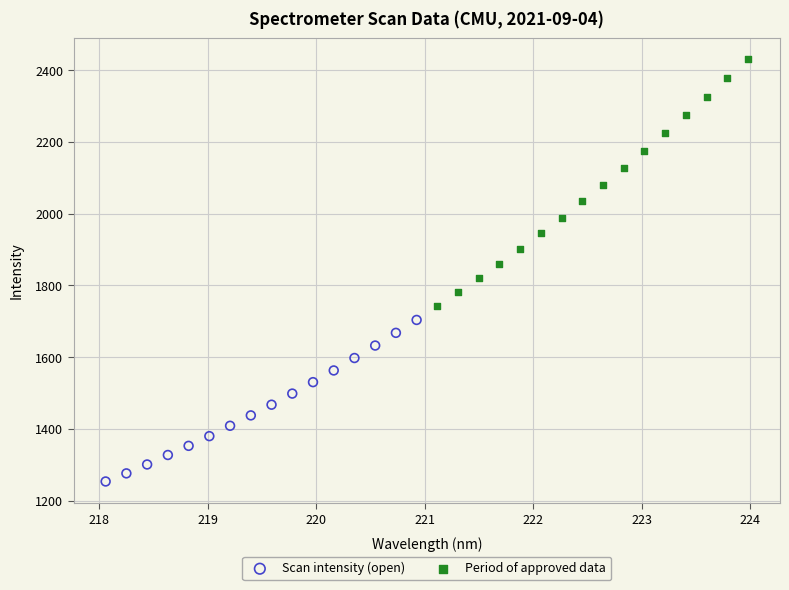

Which series contains the highest Y value?

Period of approved data